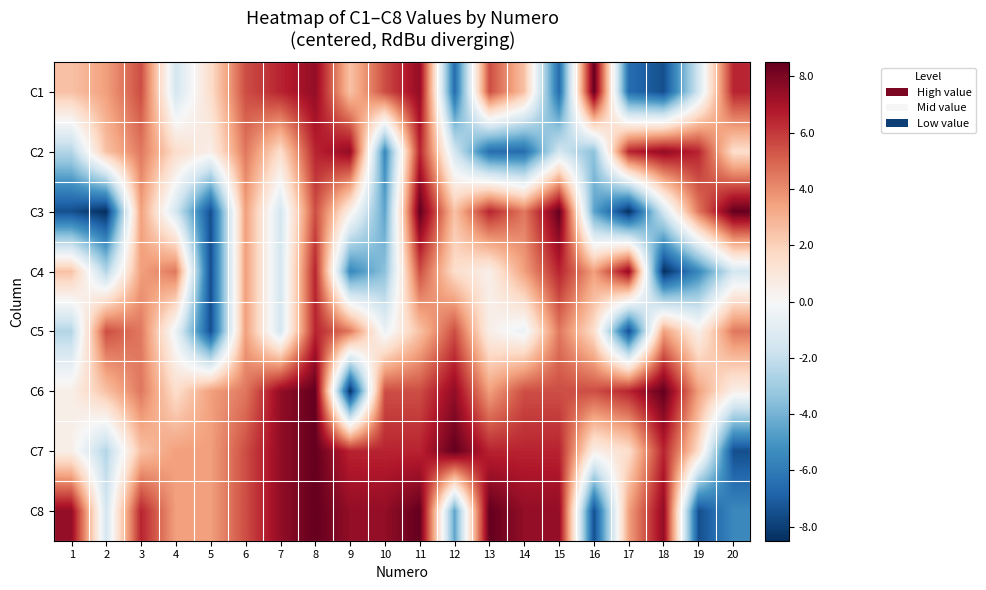

At 8, list the series in order from largest to smallest.

C6, C7, C8, C1, C2, C4, C5, C3